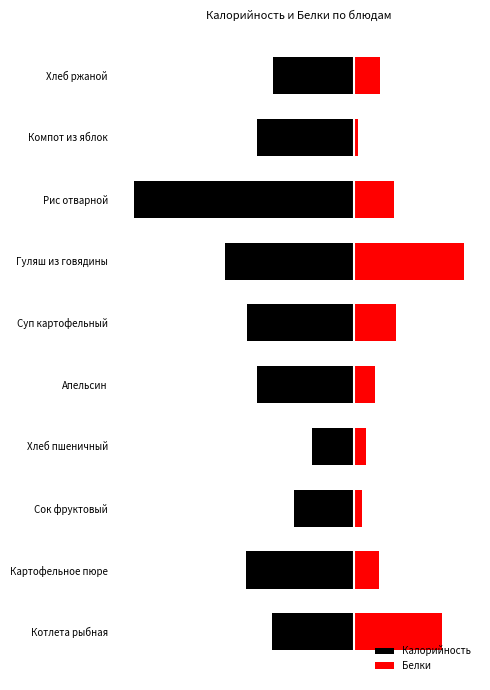

Are the bars horizontal?

Yes